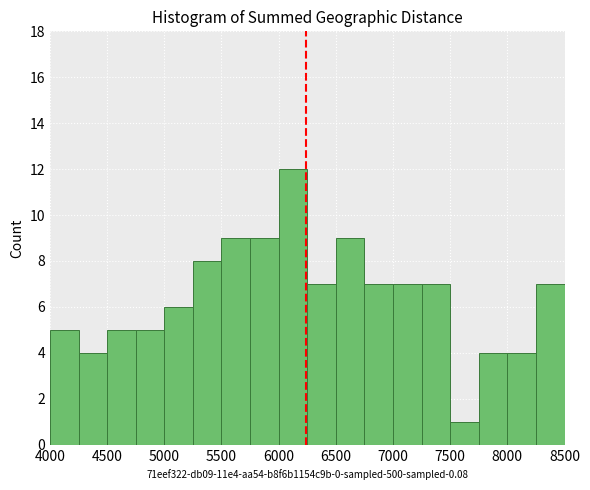

How tall is the bar that spans 6500 to 6750 on the x-axis? The values are not printed on the chart, so give them approximately, as read against the axis.

9